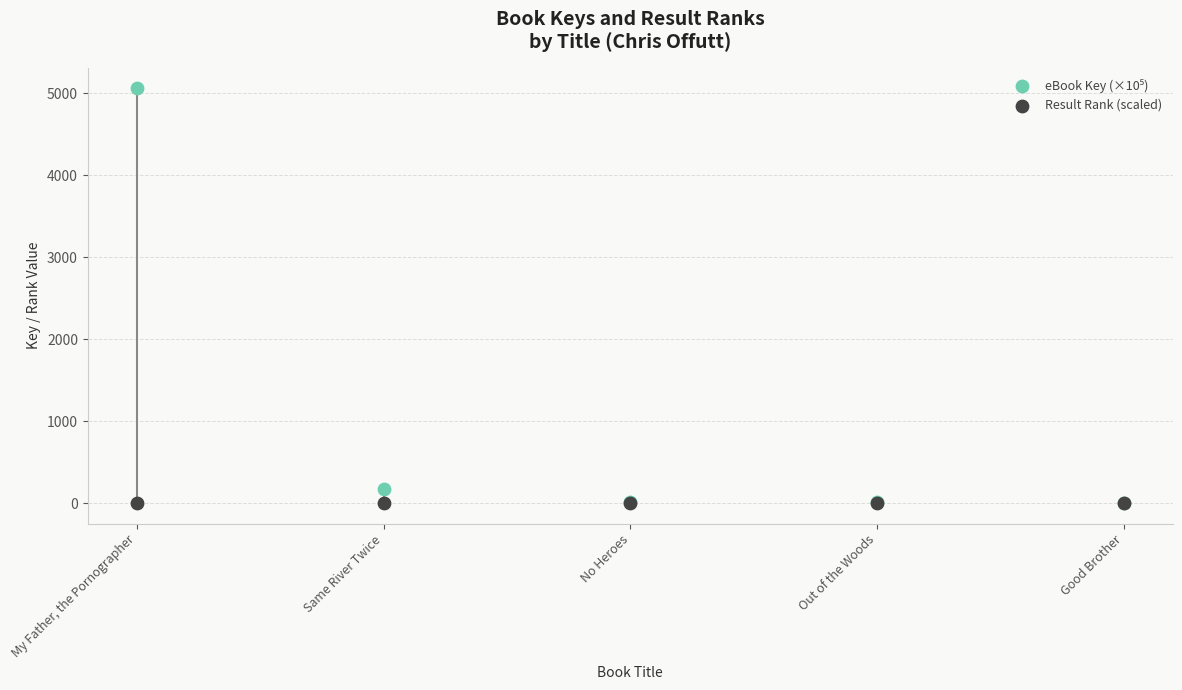

Across all series, what Y value is closest to 2530?

174.6